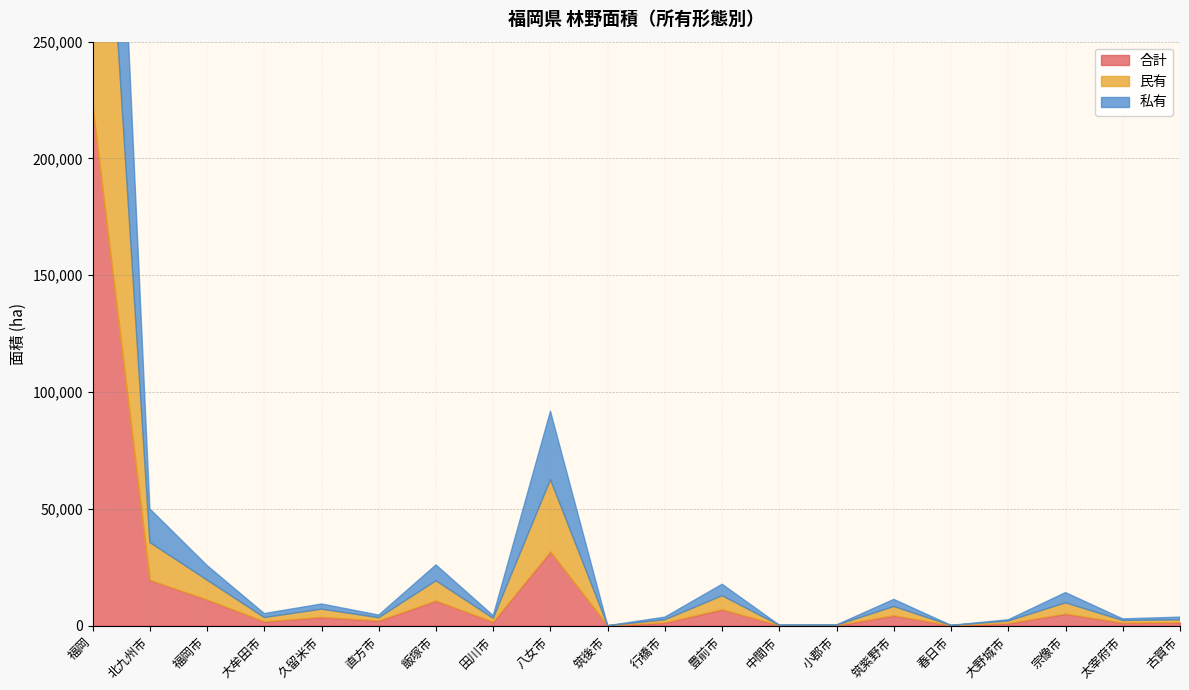

At which label is 合計 closest to 111253?

八女市